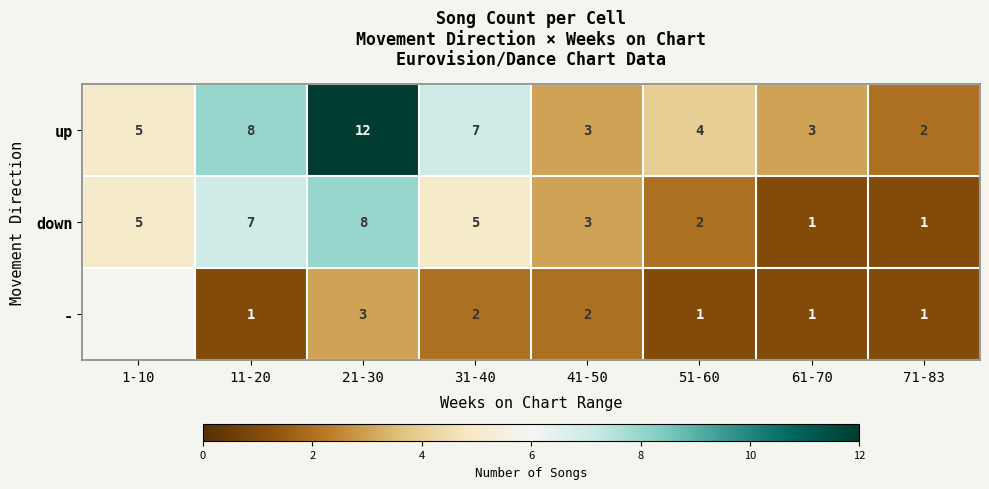

What is the smallest value displayed?

1.0